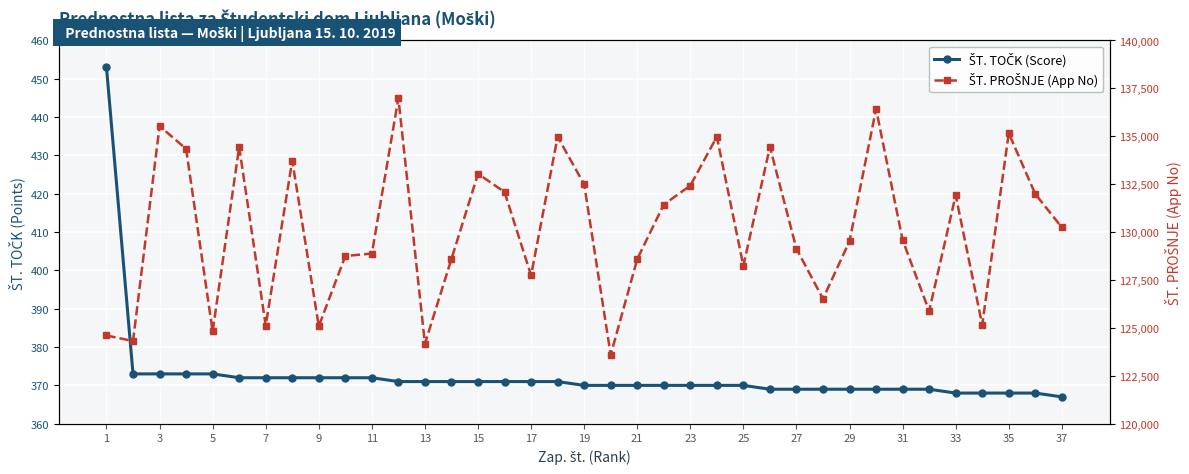

True or false: ŠT. PROŠNJE (App No) has more than 2 points higher than both neighbors.

True